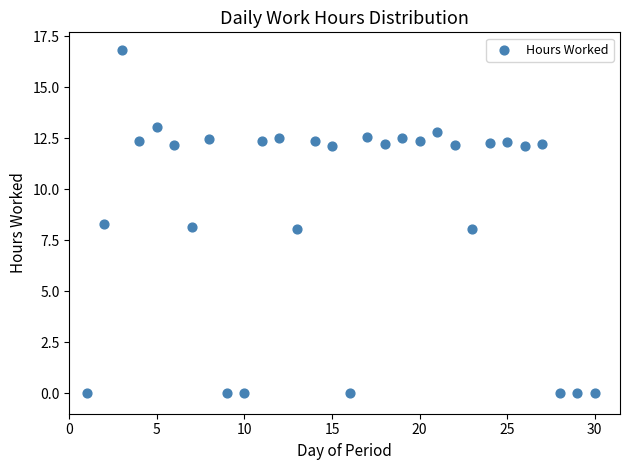

What is the range of X values (max minus min)?

29.0